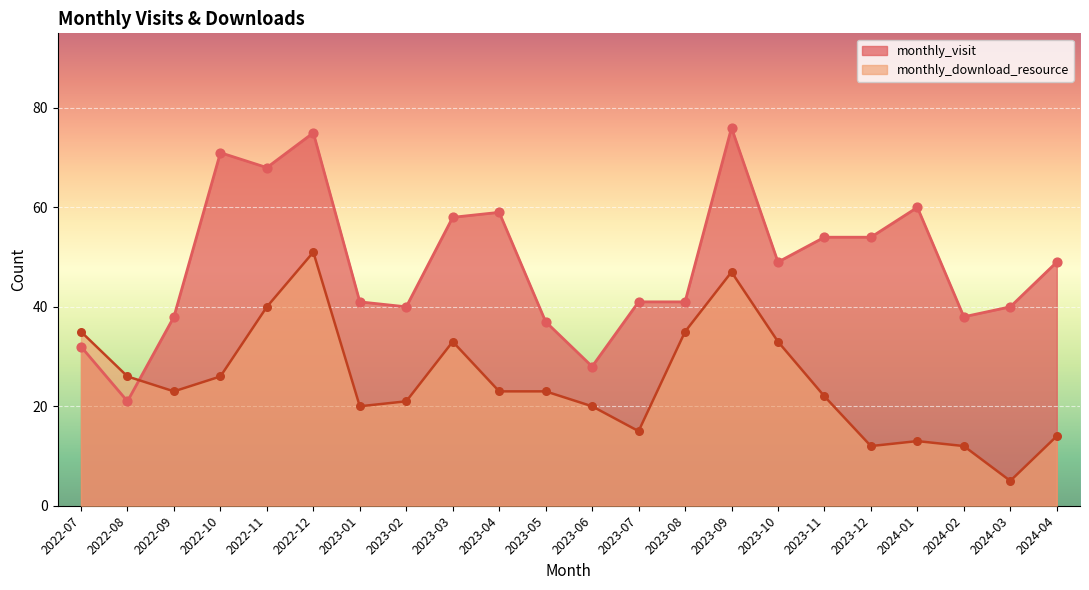

Is the value of monthly_visit at 2023-01 greater than the value of monthly_download_resource at 2024-01?

Yes